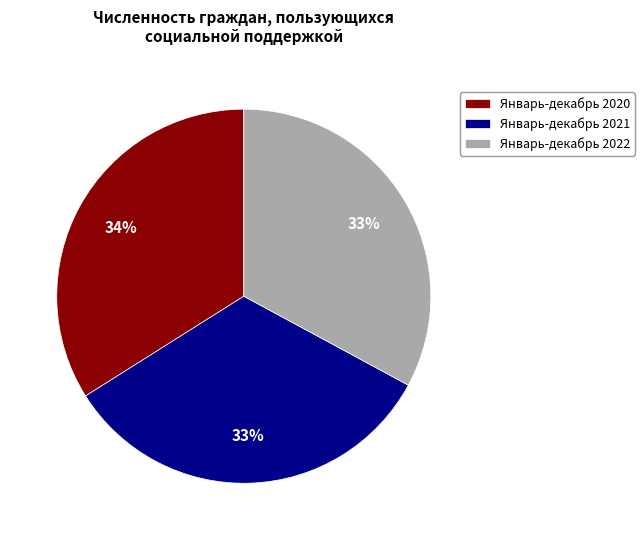

Combined, do Январь-декабрь 2021 and Январь-декабрь 2020 account for over 50%?

Yes